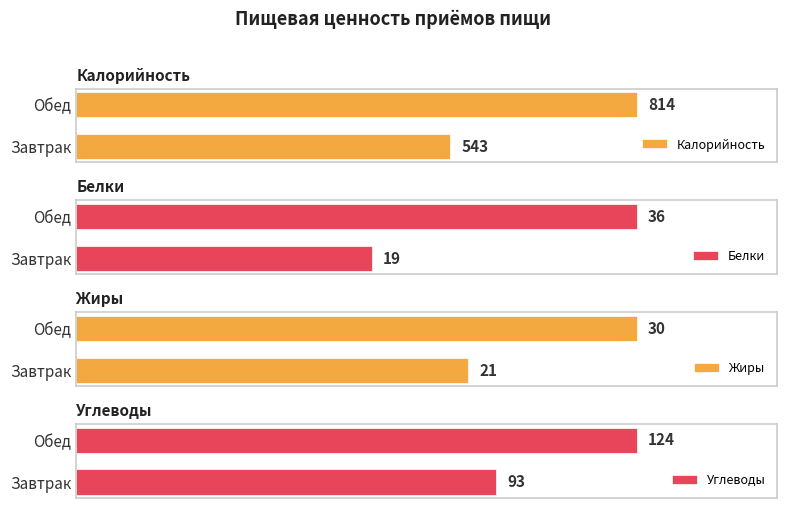

List the series in order of their peak value, highest first.

Калорийность, Углеводы, Белки, Жиры